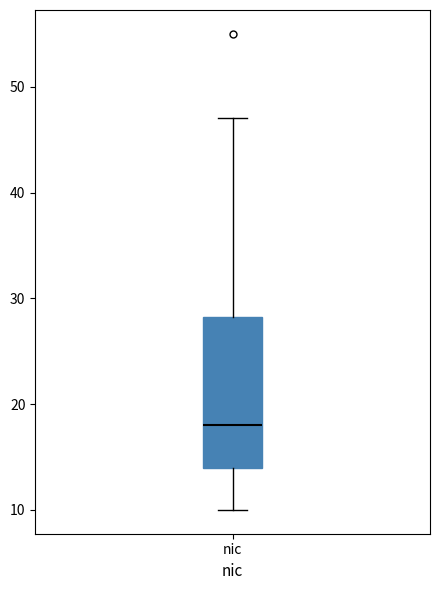

Read this box plot against the y-axis: the position of the median line, the range covered by the box, and the ends of both whiskers. The values are not printed on the chart, so give them approximately, as read against the axis.

median 18, box 14 to 28, whiskers 10 to 47